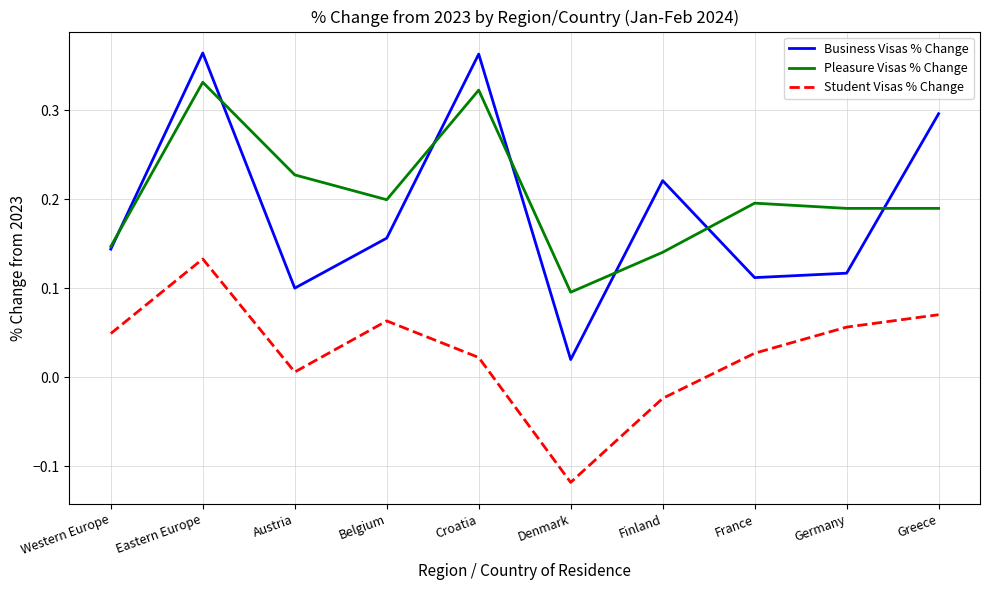

True or false: Student Visas % Change has a value of -0.0 at Denmark.

False